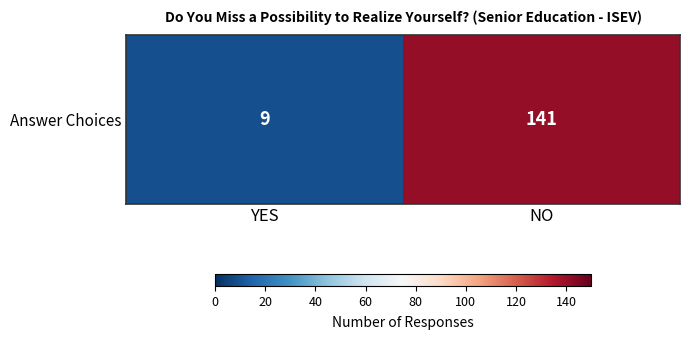

What is the smallest value displayed?

9